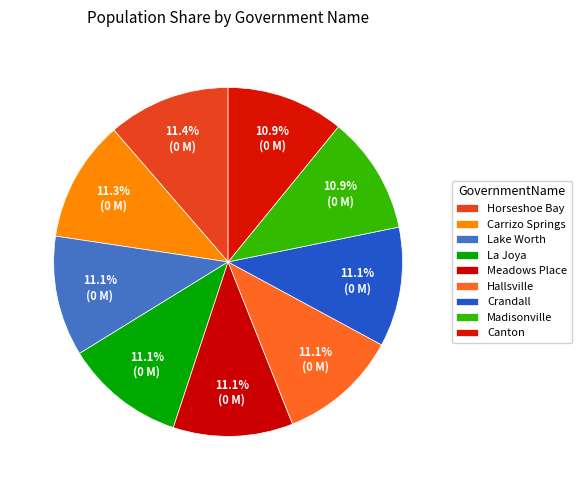

Between Hallsville and Lake Worth, which is larger?

Lake Worth